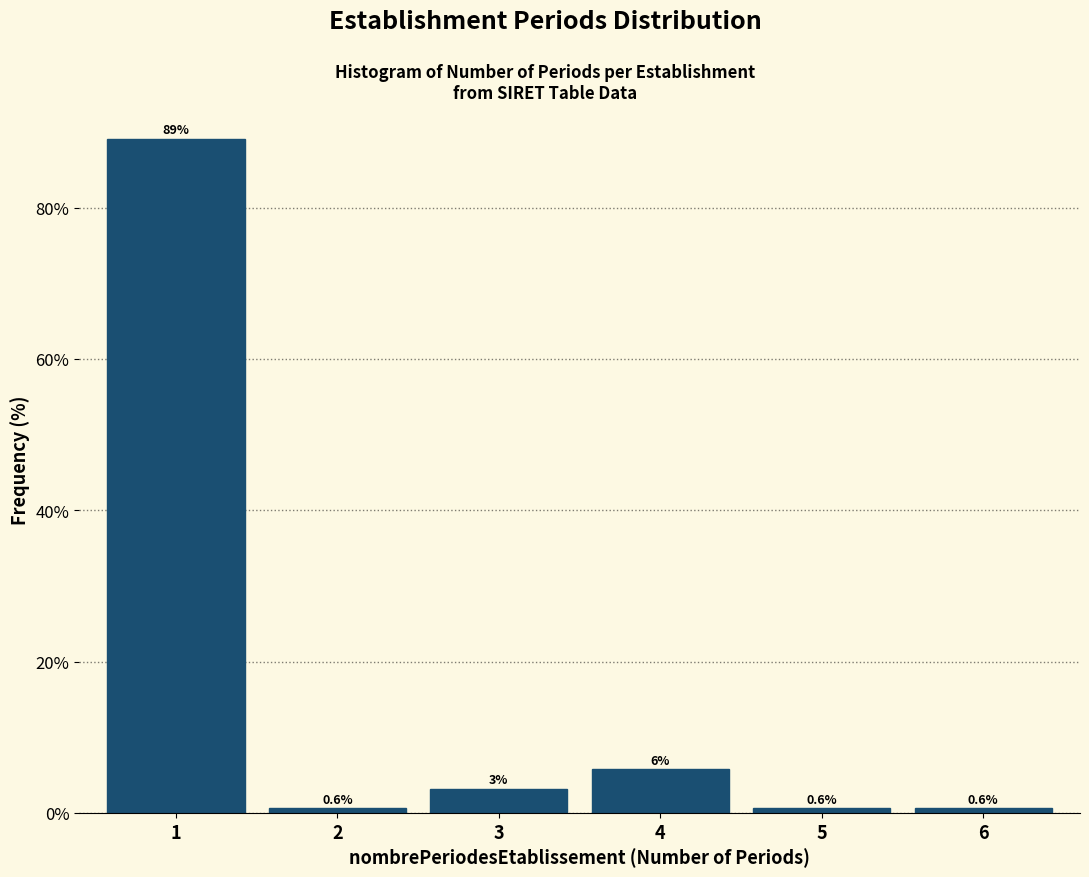

What is the smallest value displayed?

0.6